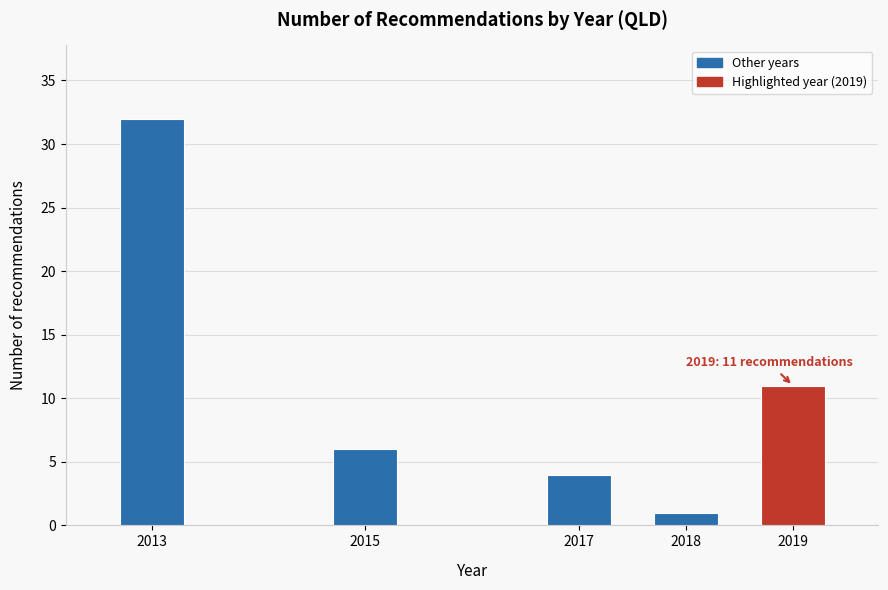

Reading left to right, transcribe all the data shown in this chart.

2013=32	2015=6	2017=4	2018=1	2019=11